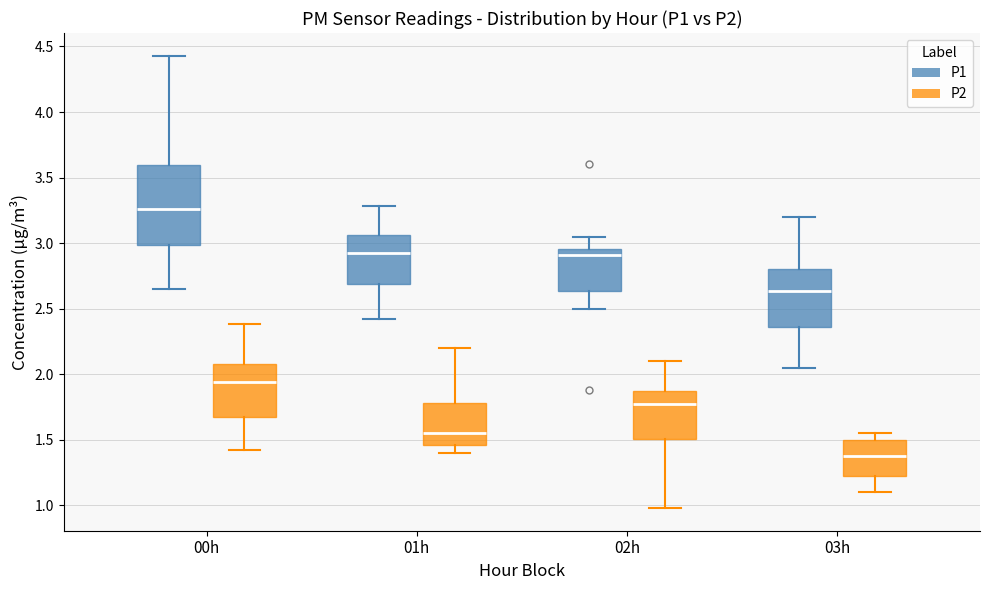

Reading left to right, read every box against the y-axis: the position of its median line, the range the box covers, and the ends of its whiskers. The values are not printed on the chart, so give them approximately, as read against the axis.

00h (P1): median 3.25, box 3.00 to 3.60, whiskers 2.65 to 4.45
00h (P2): median 1.95, box 1.70 to 2.10, whiskers 1.40 to 2.40
01h (P1): median 2.95, box 2.70 to 3.05, whiskers 2.40 to 3.30
01h (P2): median 1.55, box 1.45 to 1.80, whiskers 1.40 to 2.20
02h (P1): median 2.90, box 2.65 to 2.95, whiskers 2.50 to 3.05
02h (P2): median 1.75, box 1.50 to 1.90, whiskers 1.00 to 2.10
03h (P1): median 2.65, box 2.35 to 2.80, whiskers 2.05 to 3.20
03h (P2): median 1.40, box 1.25 to 1.50, whiskers 1.10 to 1.55